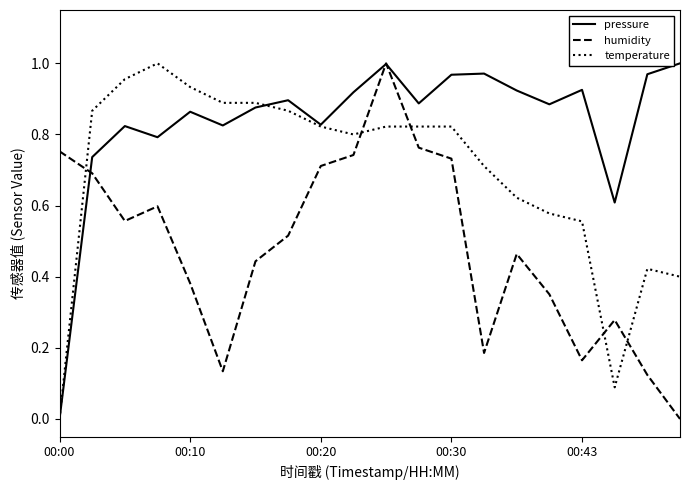

List the series in order of their overall mean, highest first.

pressure, temperature, humidity